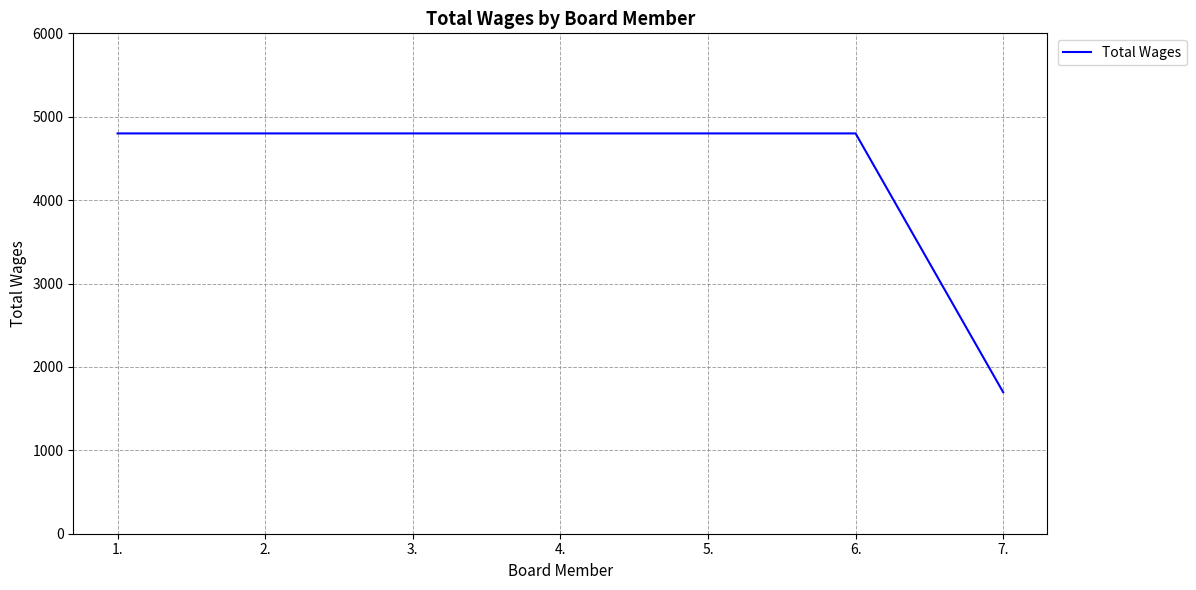

Read the value at 4..

4800